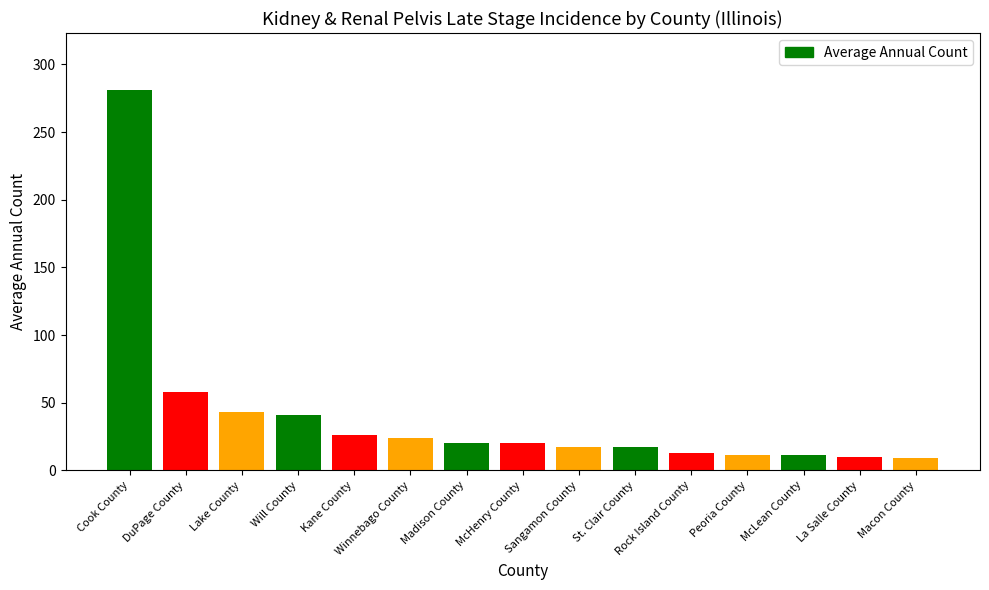

The value at Madison County is 20. True or false?

True